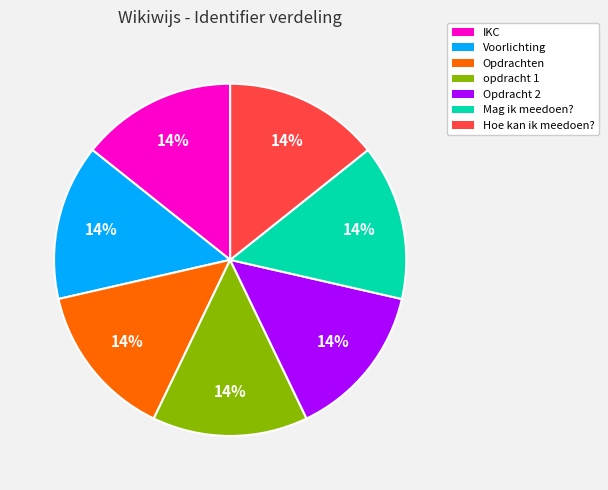

Do Mag ik meedoen? and Opdracht 2 together represent more than half of the pie?

No